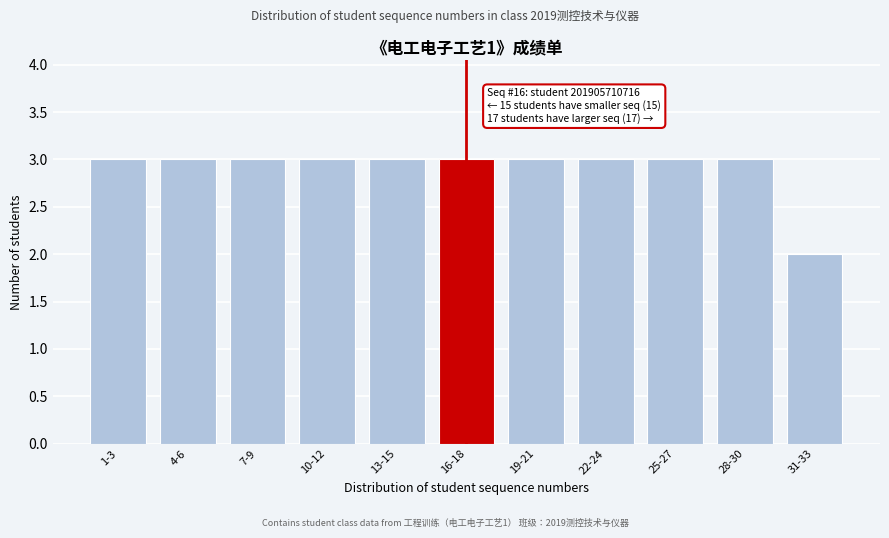

Reading left to right, list all the values displayed in this chart.

1-3=3	4-6=3	7-9=3	10-12=3	13-15=3	16-18=3	19-21=3	22-24=3	25-27=3	28-30=3	31-33=2